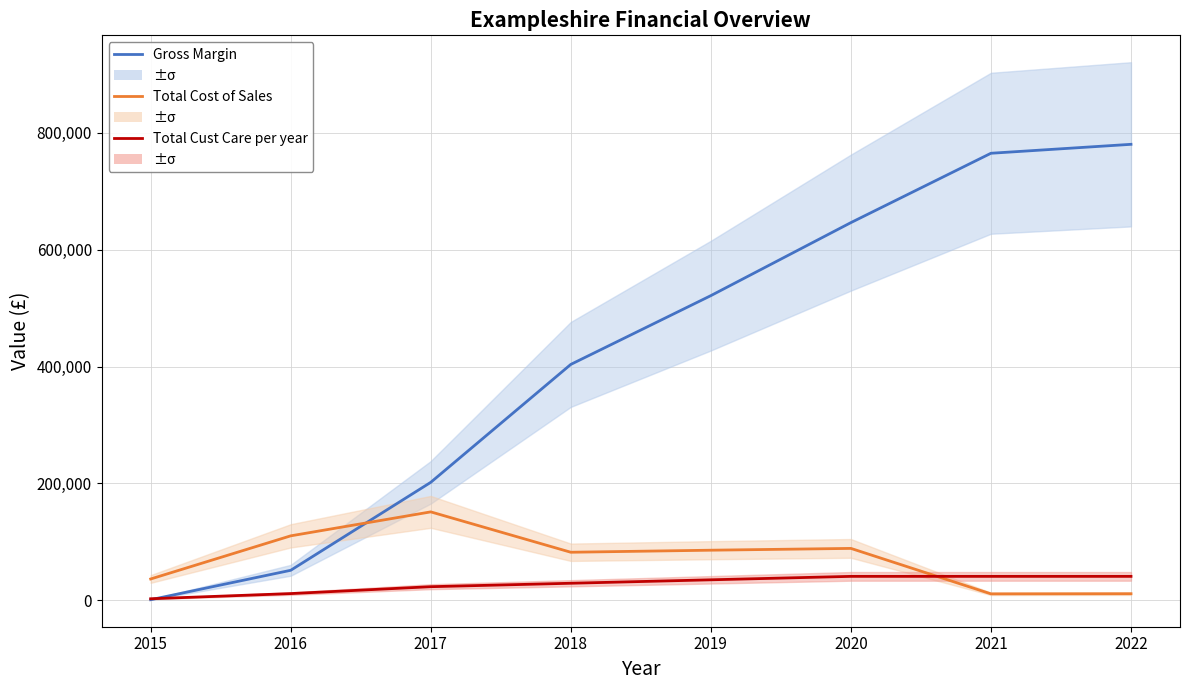

Which series has the largest range (max minus min)?

Gross Margin